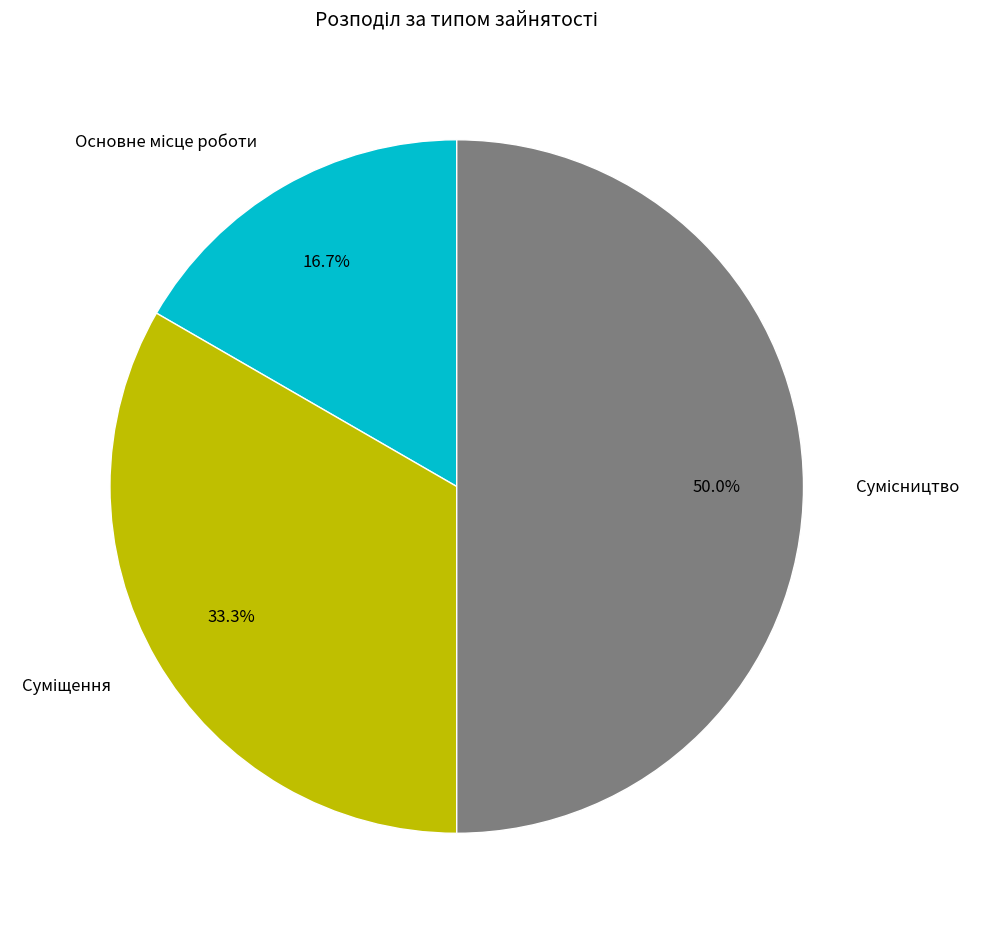

Count the number of slices in the pie.

3